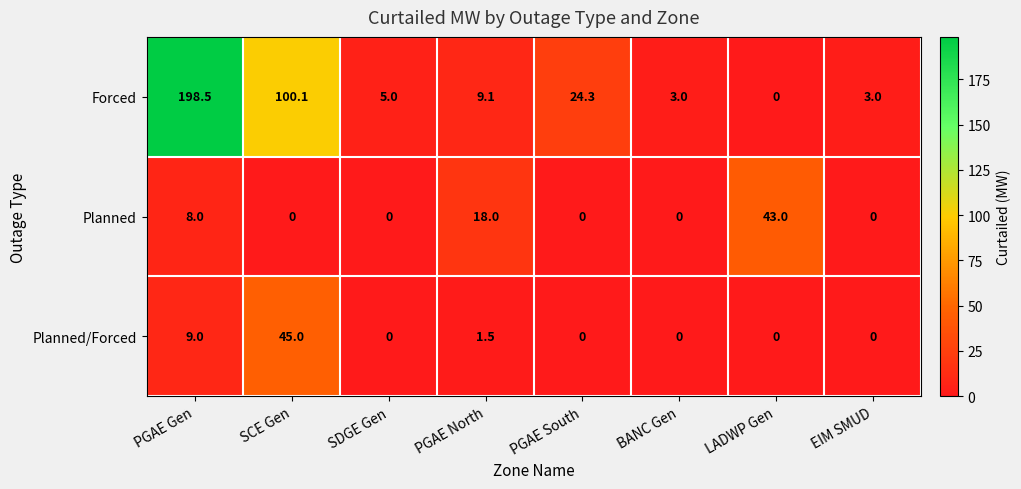

Rank the series at PGAE North from lowest to highest value.

Planned/Forced, Forced, Planned